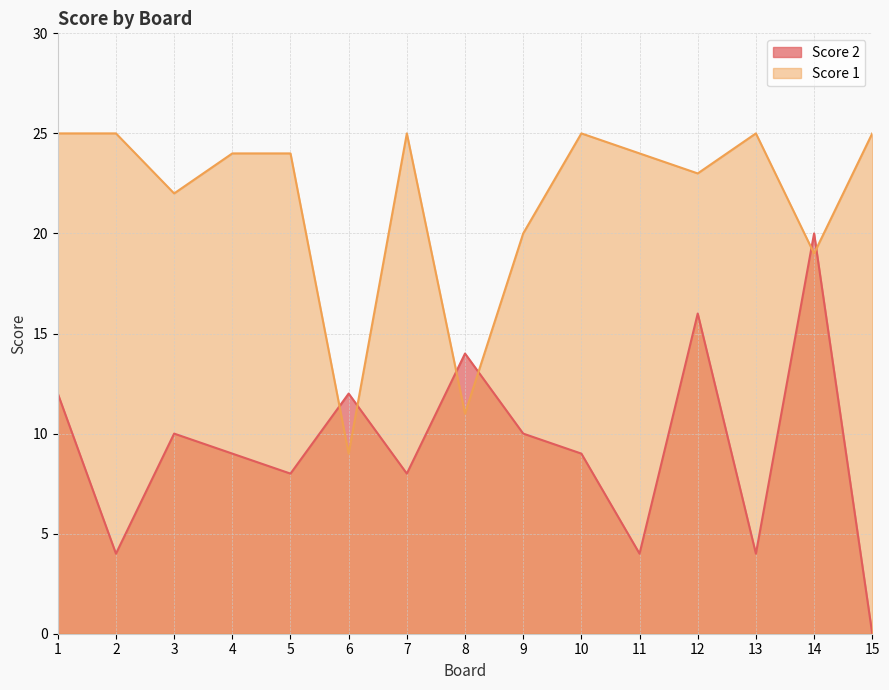

How many lines are shown in the chart?

2